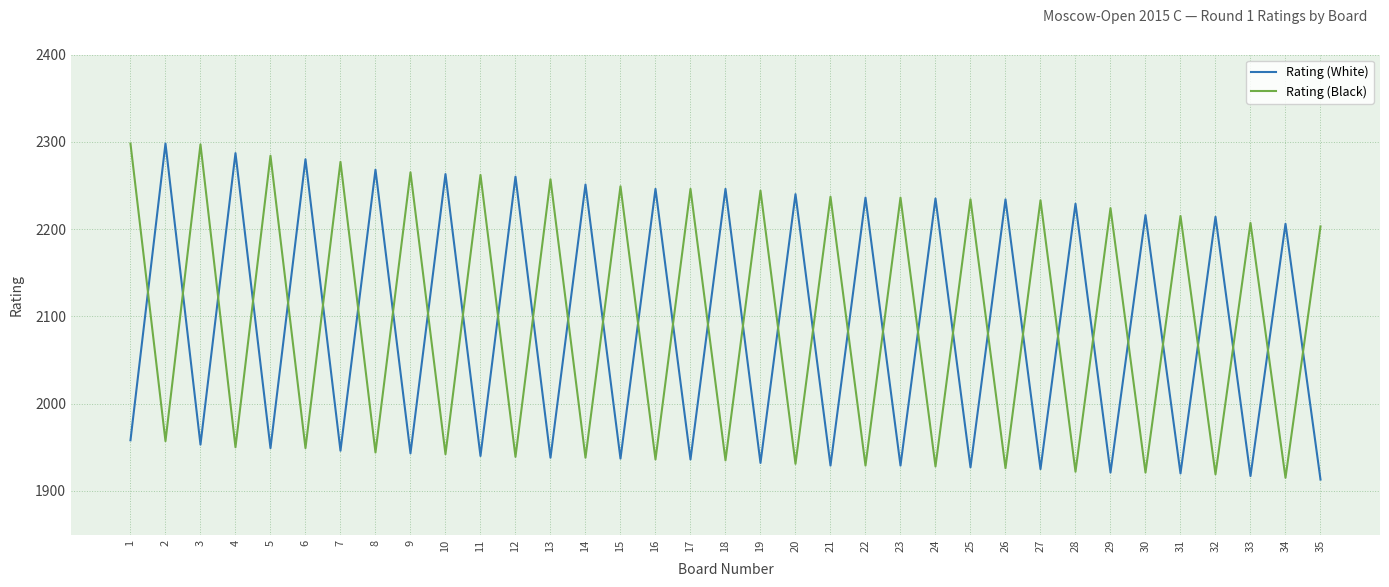

What is the minimum value shown in the chart?

1913